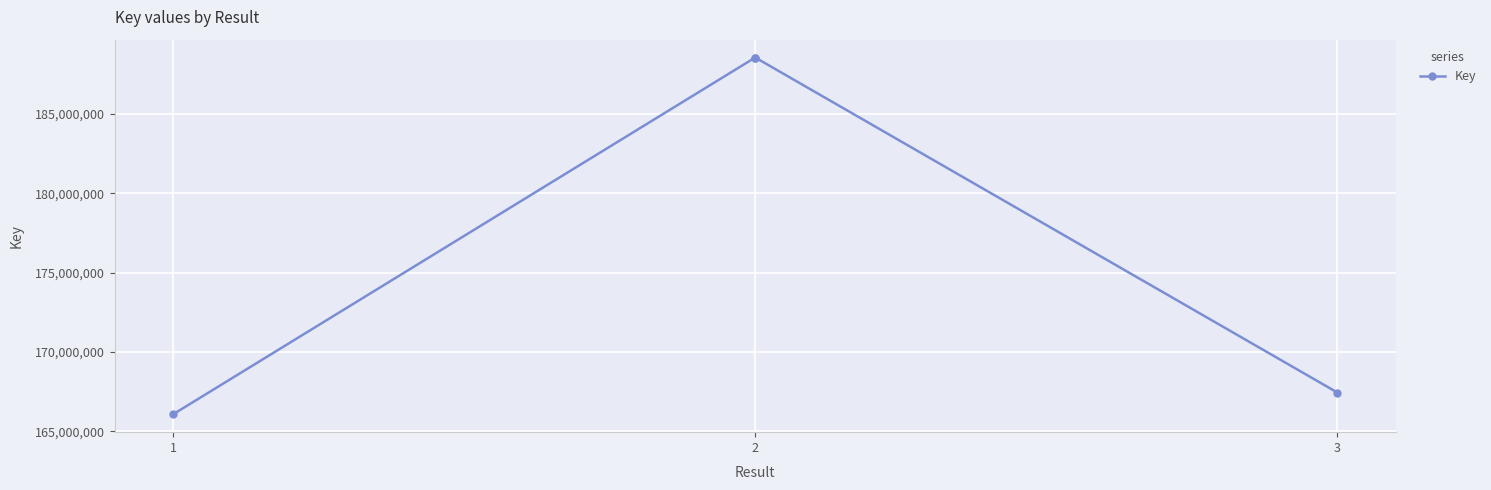

Which category has the highest value across all series?

2